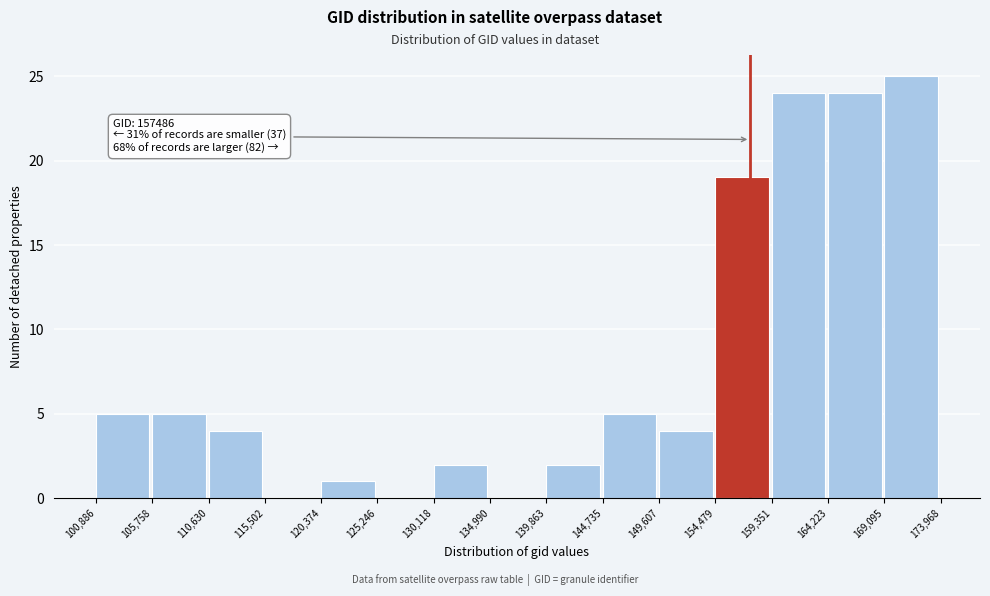

Which range on the x-axis has the tallest bar?

169,095 to 173,968